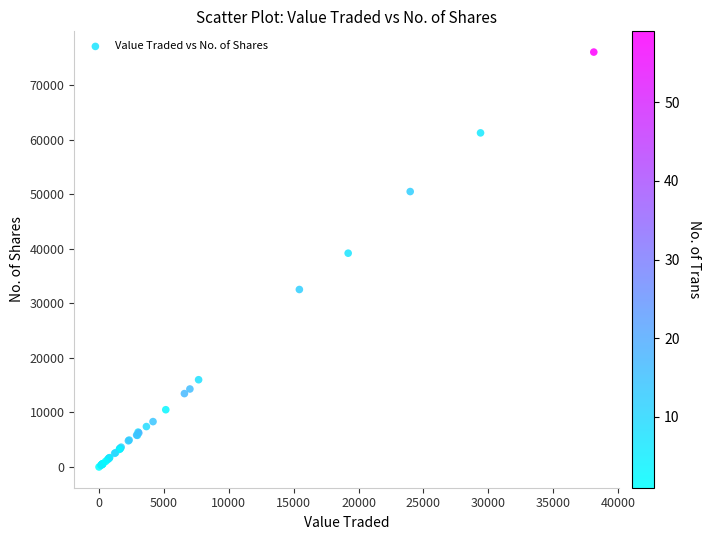

What Y value in the scatter plot is closest to 38038?

39200